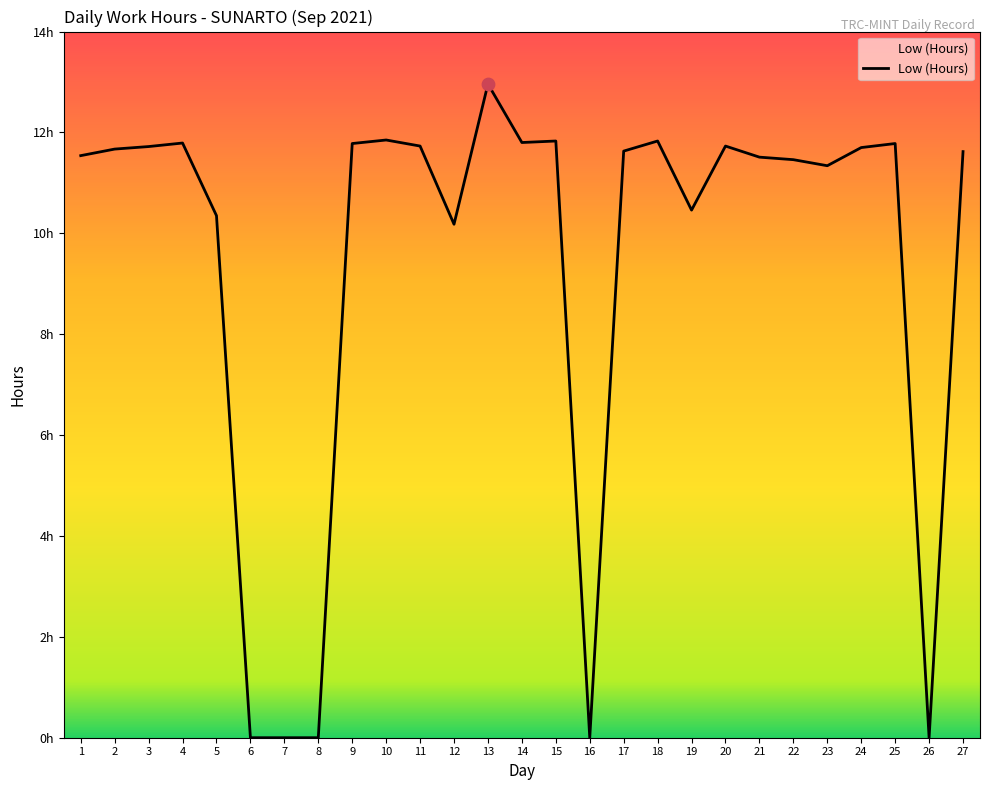

What is the change in value from 16 to 21?

+11.5